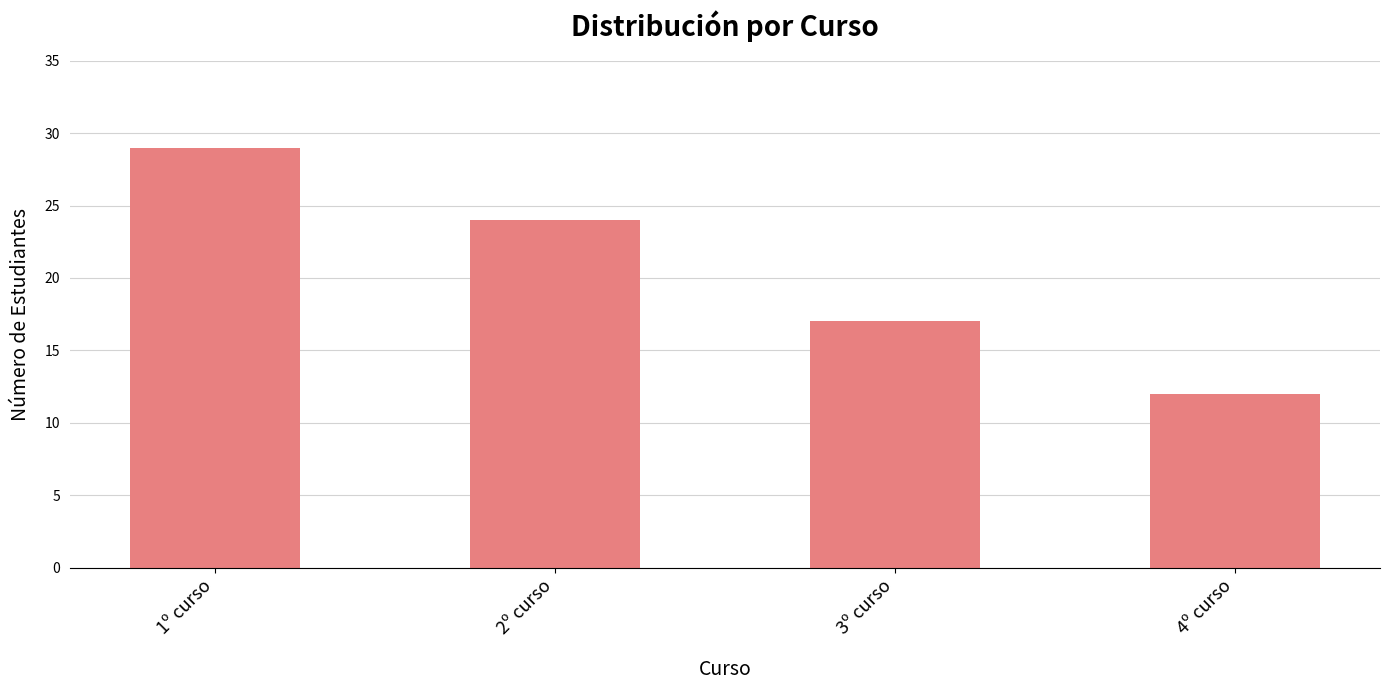

Where is the data nearest to the value 20?

3º curso